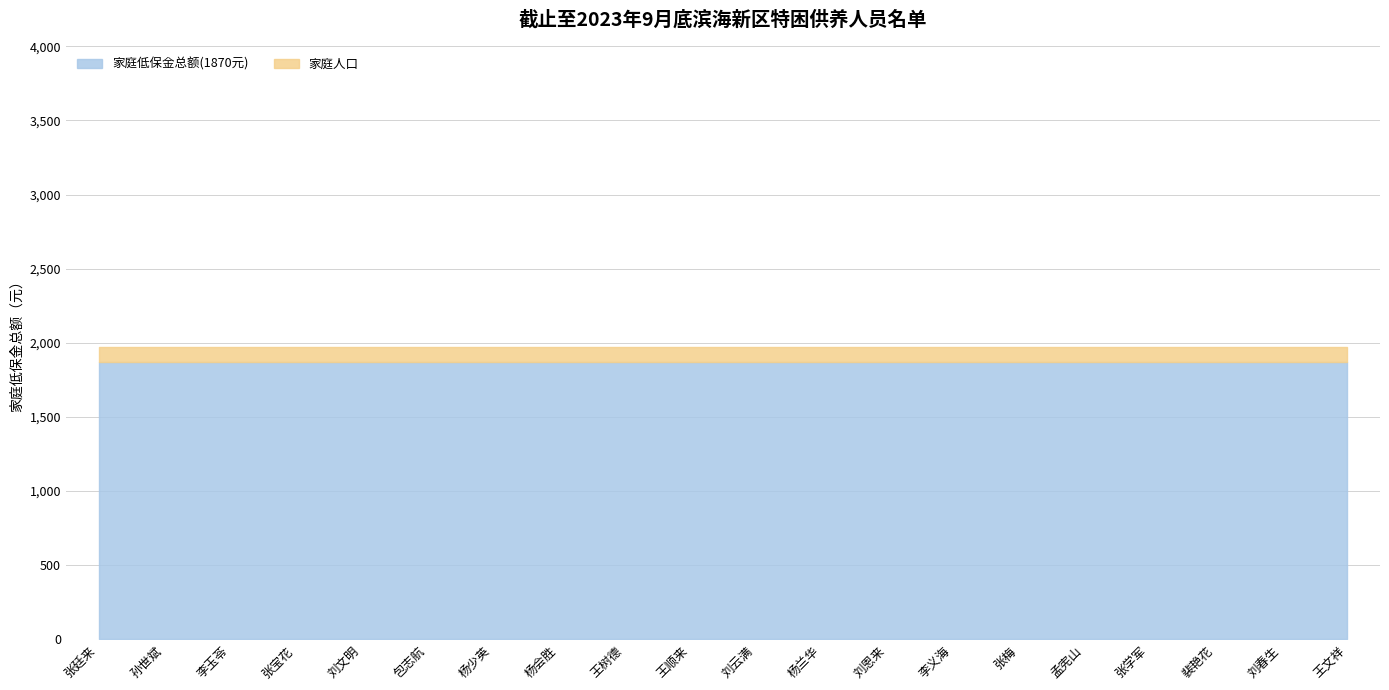

At which label does 家庭人口 reach its peak?

张廷来